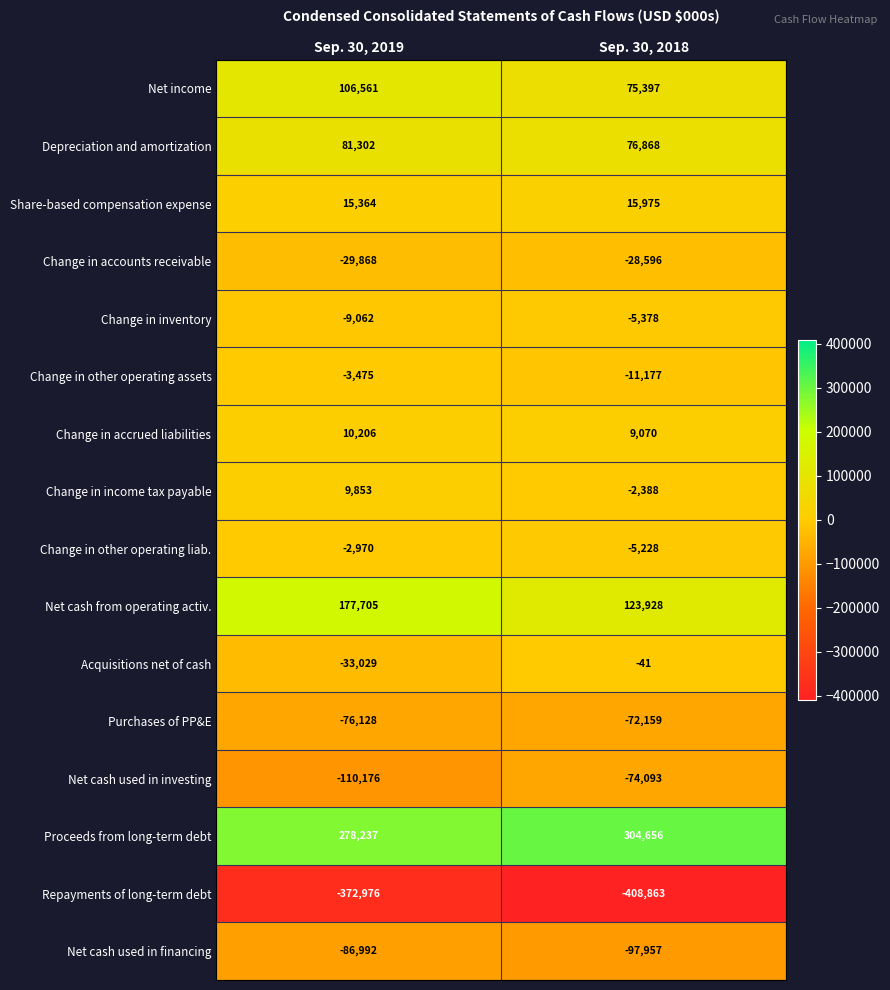

What is the difference between the maximum and minimum values in the Net cash used in investing series?

36083